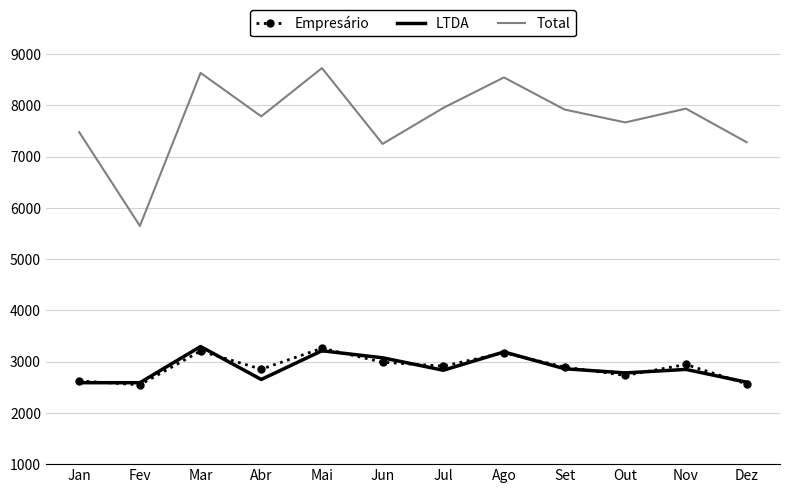

Which series has the largest total across all categories?

Total